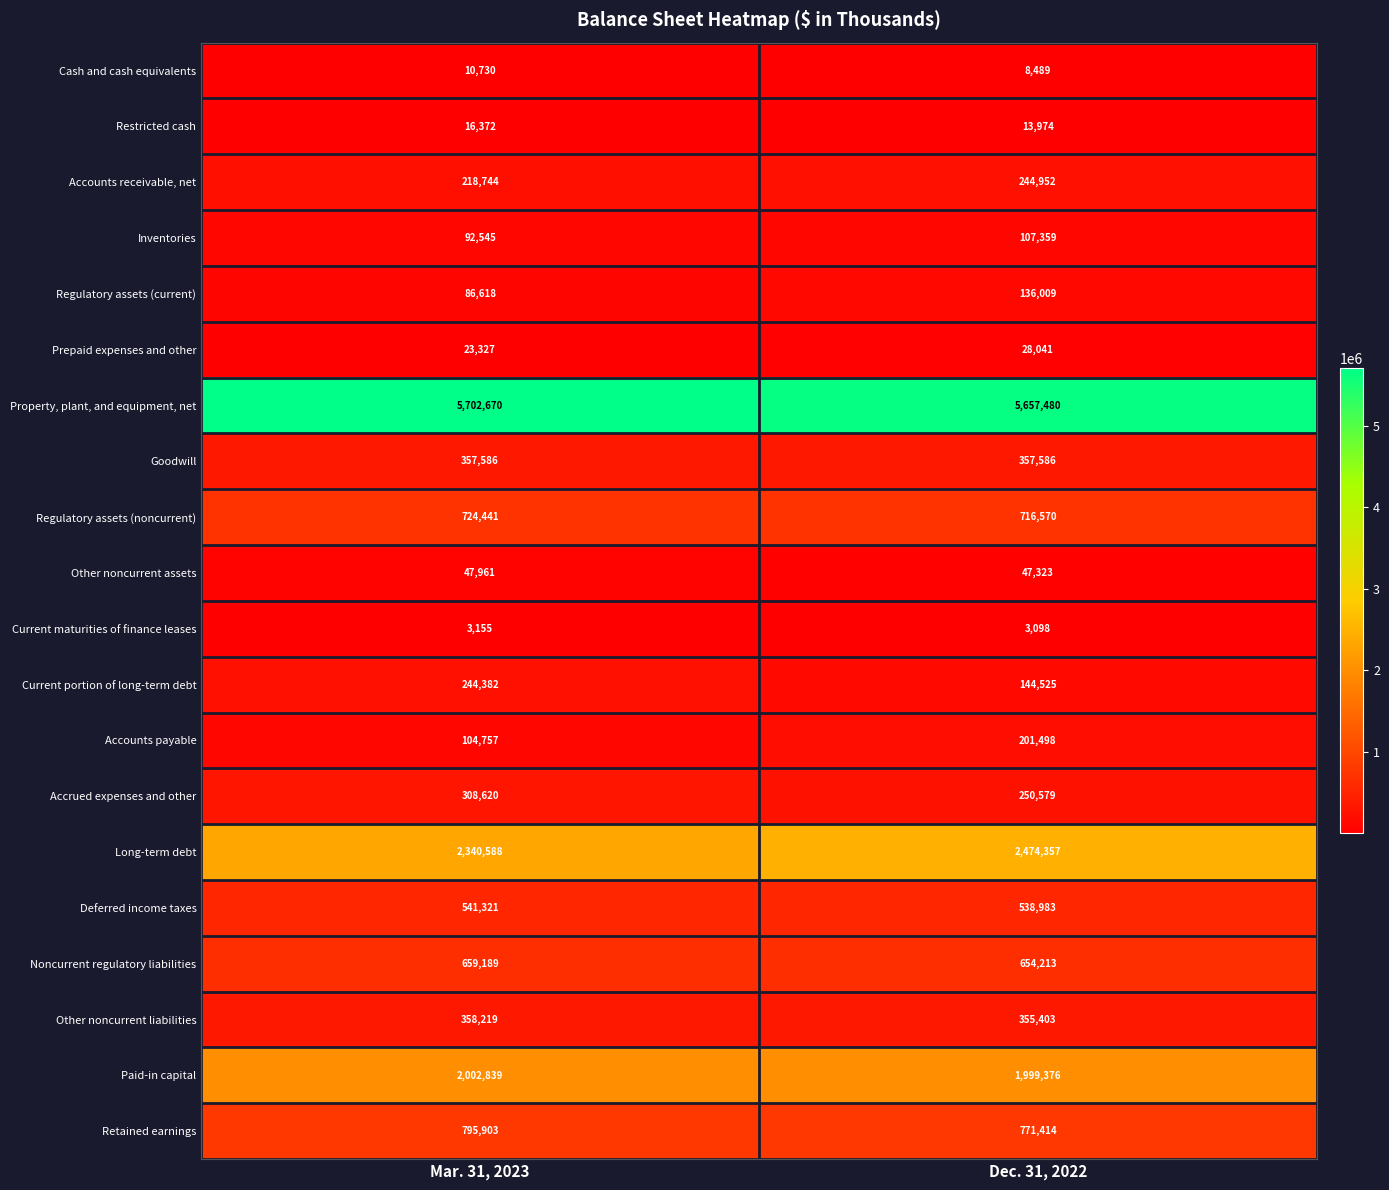

What is the difference between the Inventories values at Mar. 31, 2023 and Dec. 31, 2022?

14814